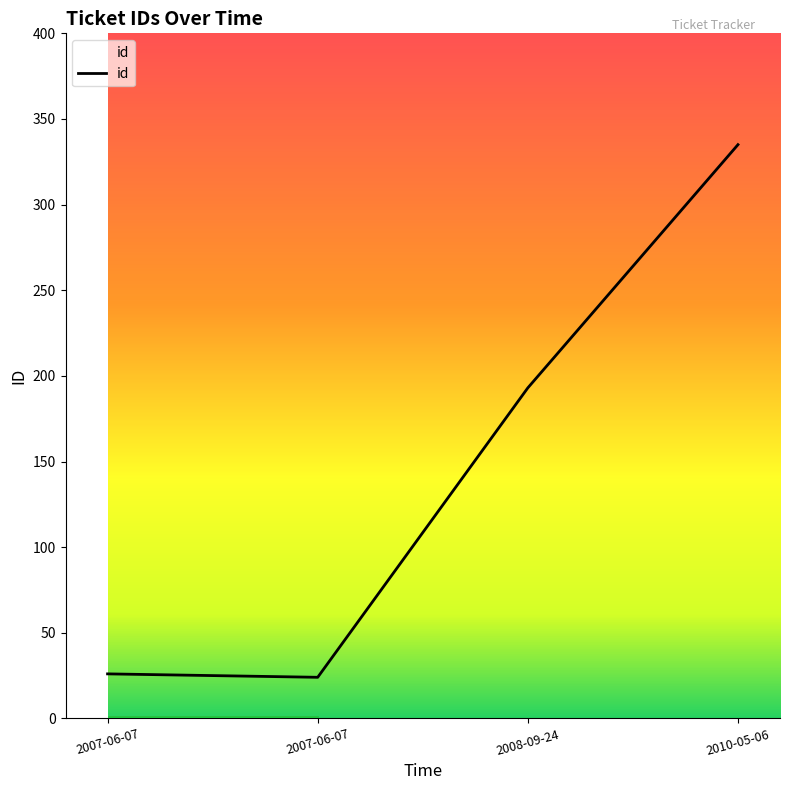

How many lines are shown in the chart?

1